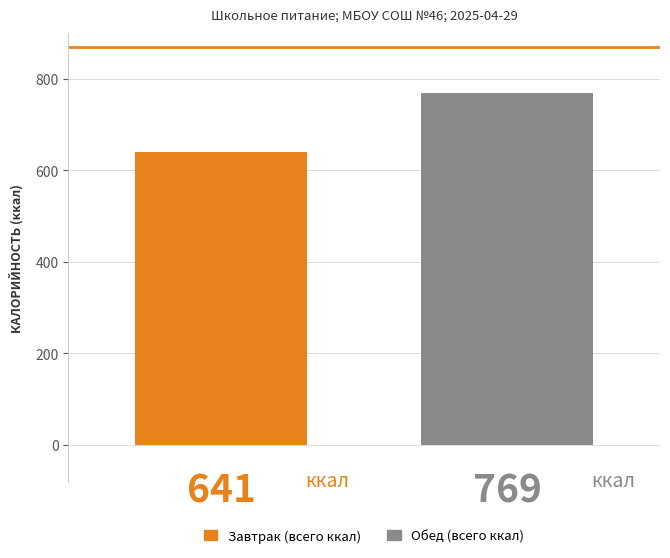

What is the greatest value displayed?

769